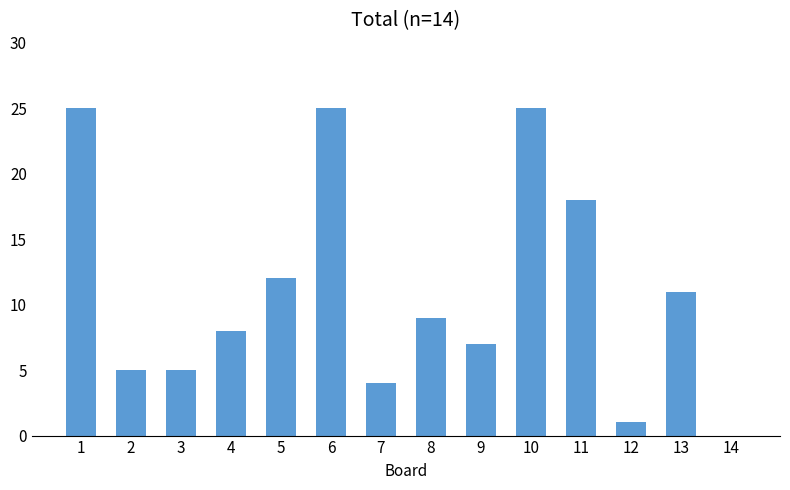

The chart shows a value of 12 at 5. True or false?

True